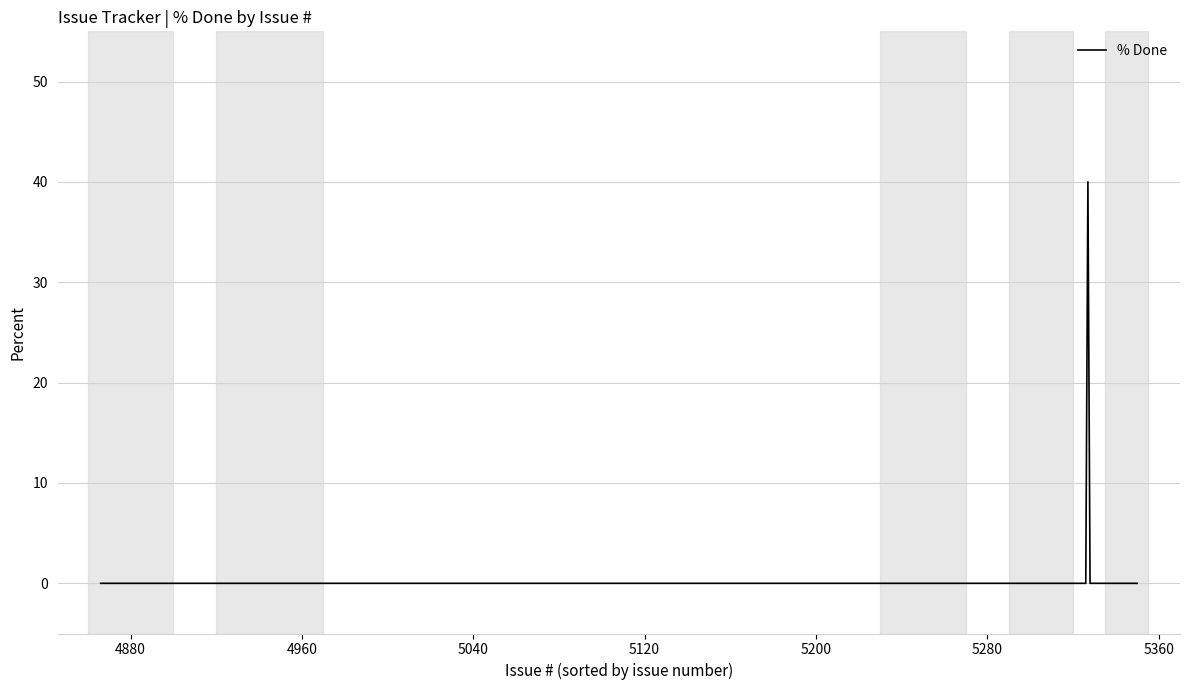

What is the maximum value shown in the chart?

40